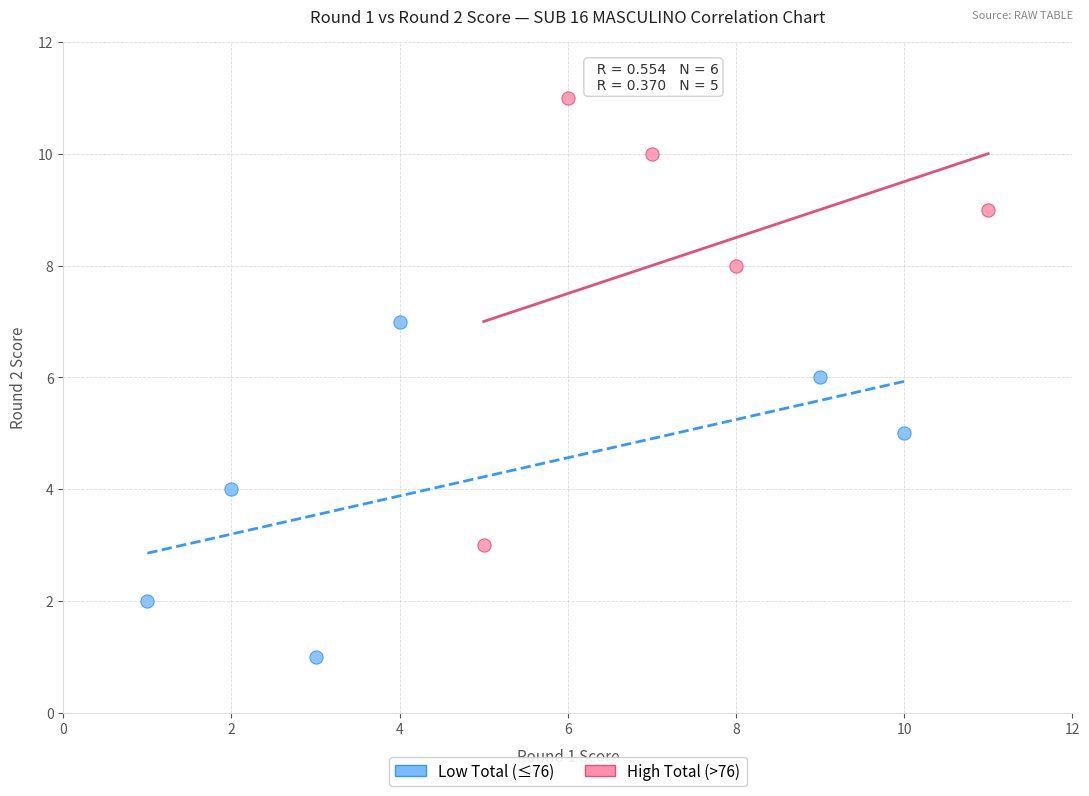

Which series contains the lowest Y value?

Low Total (≤76)